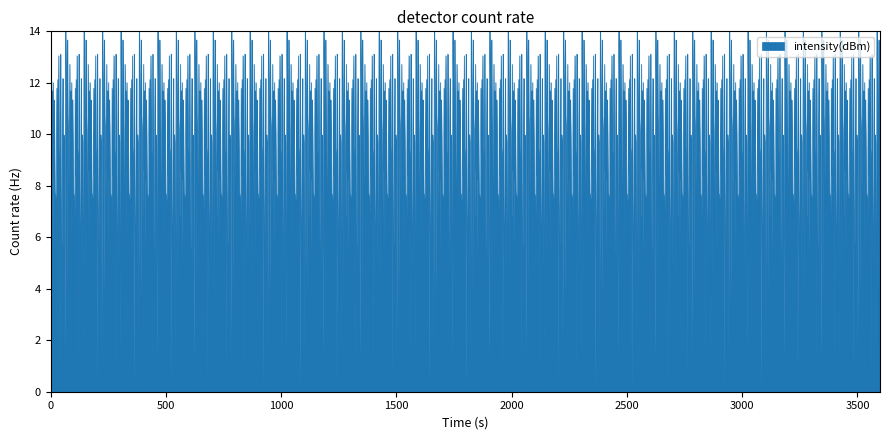

What is the sum of all values?

16086.3